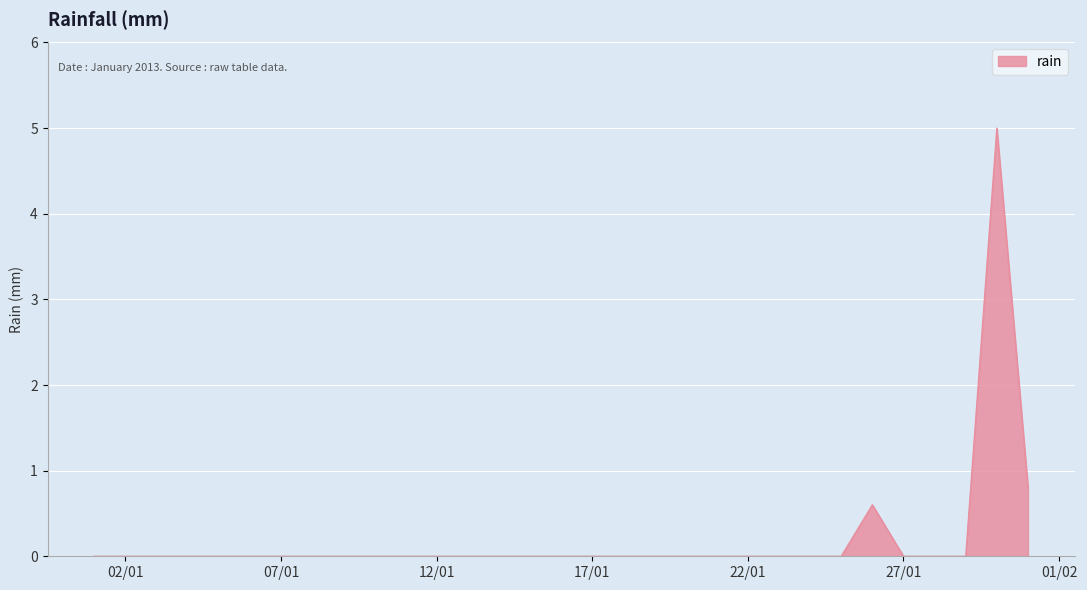

What is the difference between the maximum and minimum values?

5.0